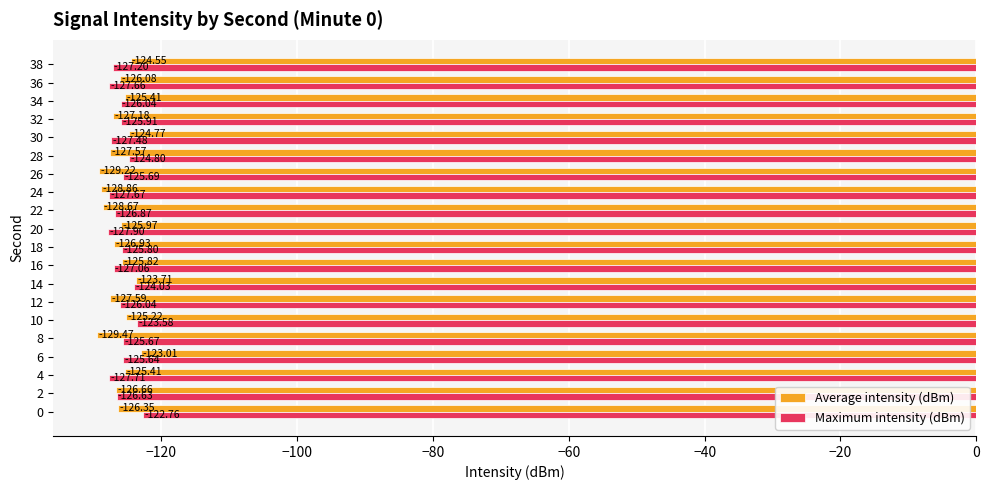

Which series changed the most between 16 and 22?

Average intensity (dBm)